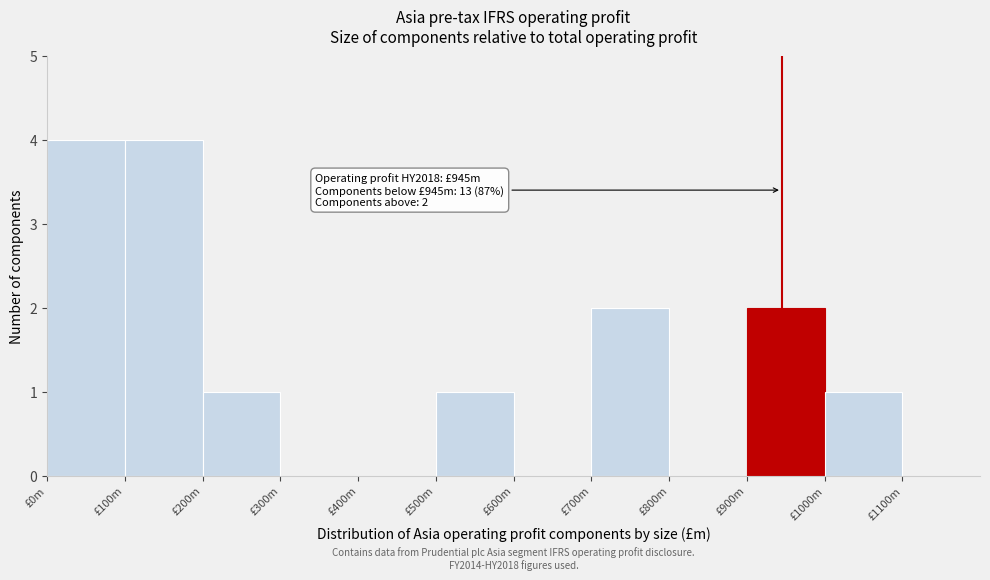

Reading right to left, extract all data points from this chart.

£1000m=1	£900m=2	£800m=0	£700m=2	£600m=0	£500m=1	£400m=0	£300m=0	£200m=1	£100m=4	£0m=4